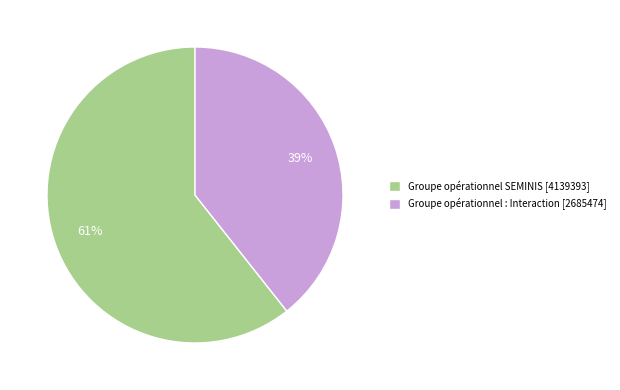

How many segments does this pie chart have?

2